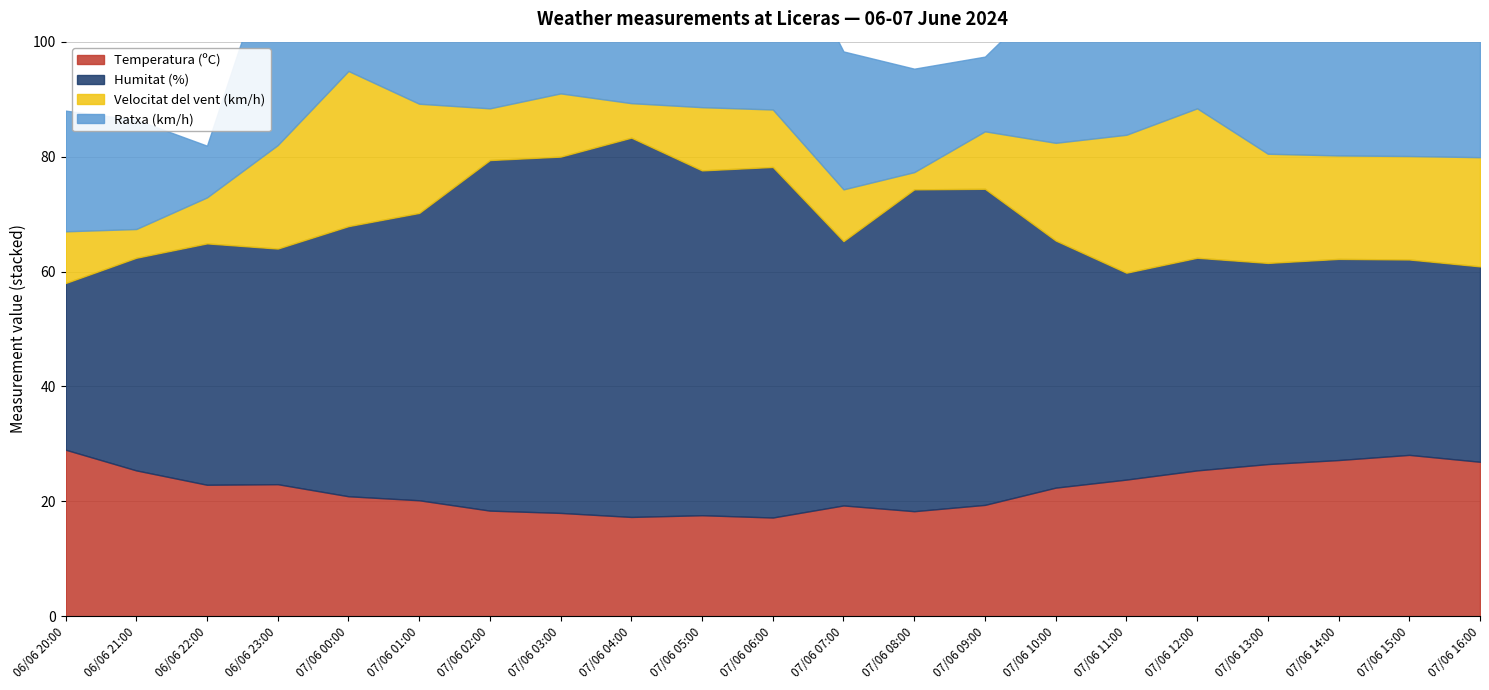

What are all the series names shown in the legend?

Temperatura (ºC), Humitat (%), Velocitat del vent (km/h), Ratxa (km/h)